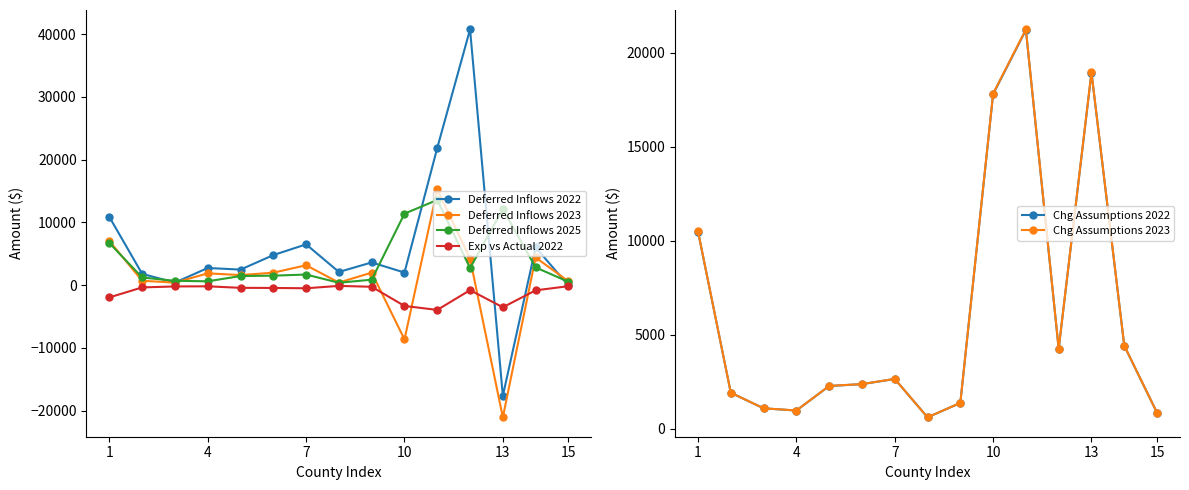

What is the value of the Deferred Inflows 2025 point at the 15th from the left?

541